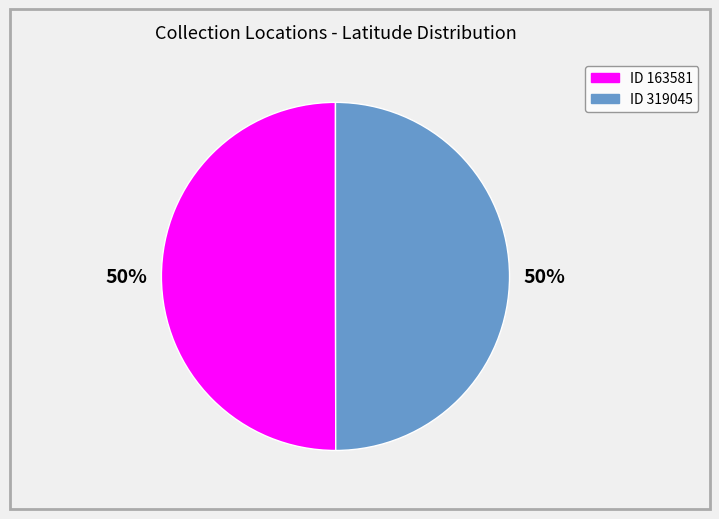

To the nearest percent, what is the average slice percentage?

50%